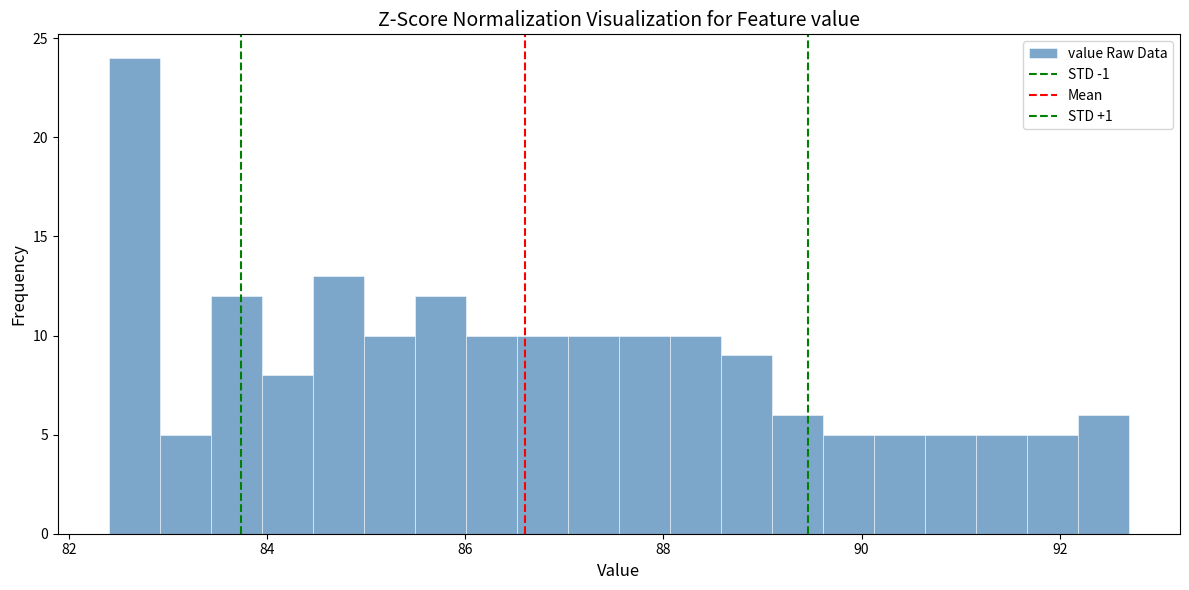

Around what value on the x-axis is the tallest bar? Give the approximate position of its centre, as read against the axis.

82.6